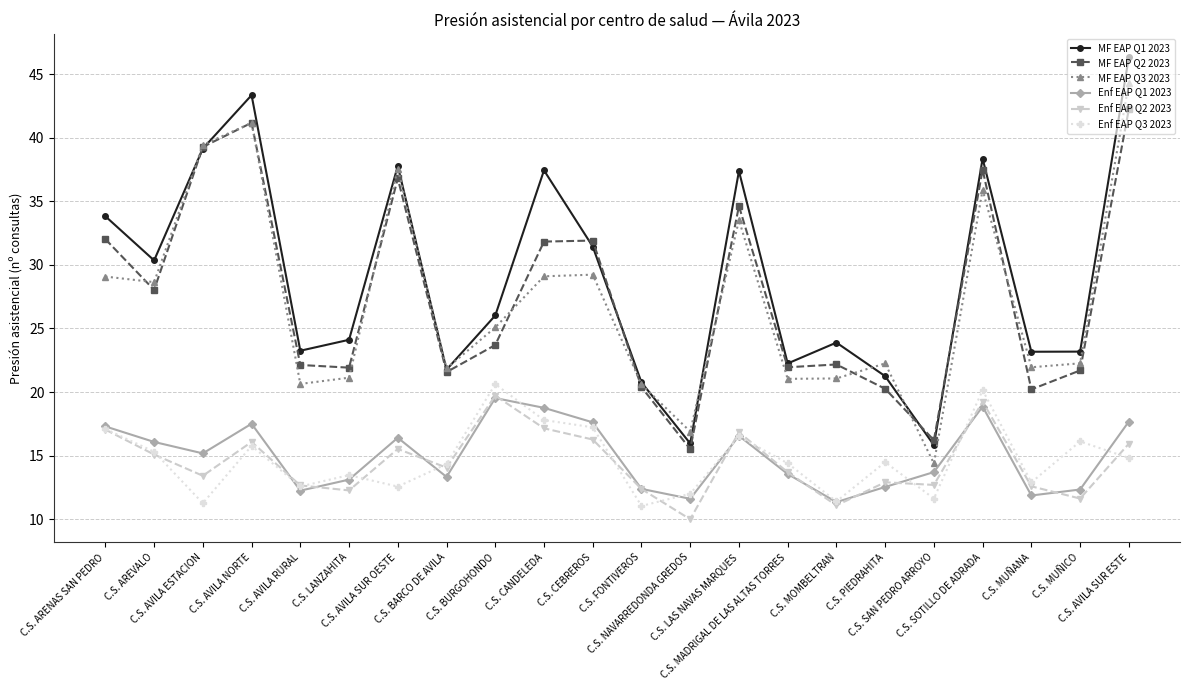

At how many categories does at least one series exceed 14?

22